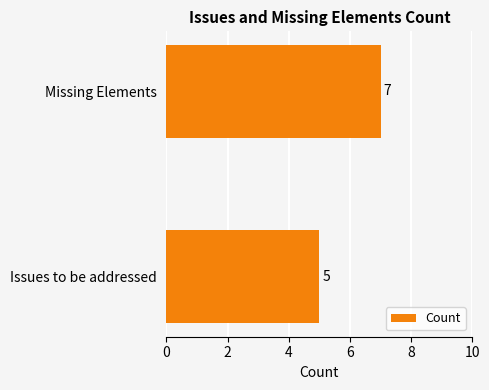

What is the ratio of the value at Missing Elements to the value at Issues to be addressed?

1.4